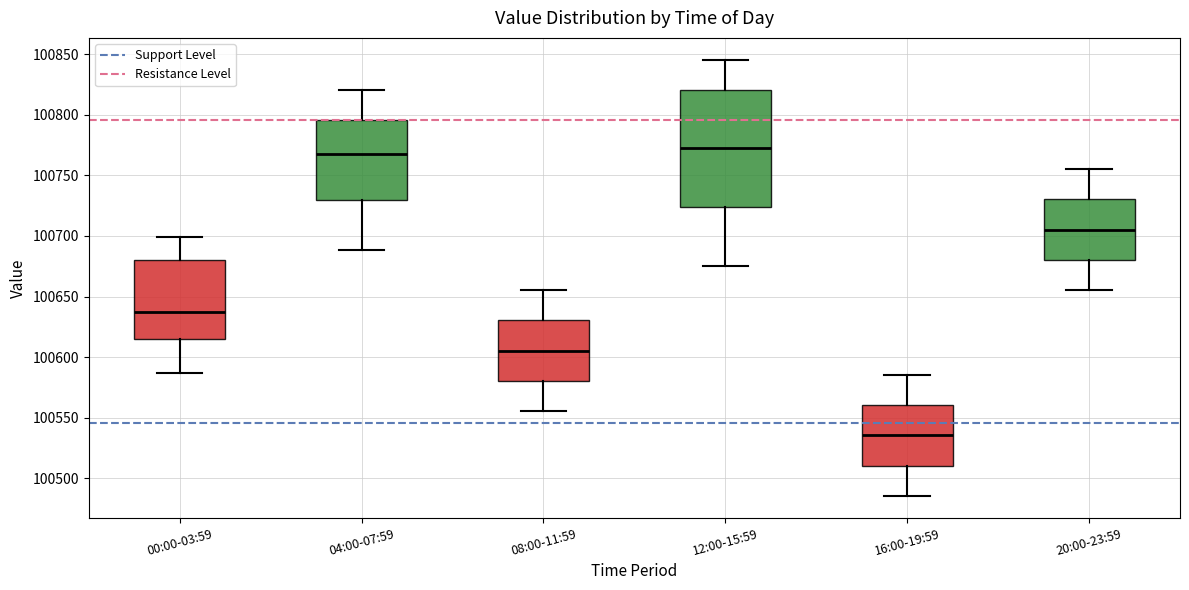

Which box is the tallest, from its lower edge to its upper edge?

12:00-15:59